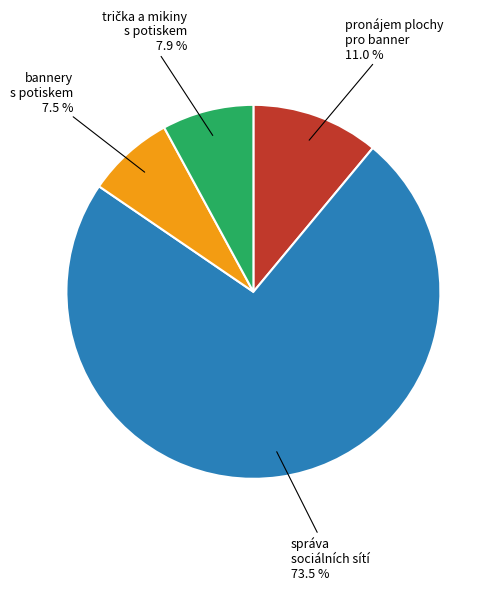

What is the ratio of the value at správa sociálních sítí to the value at pronájem plochy pro banner?

6.7